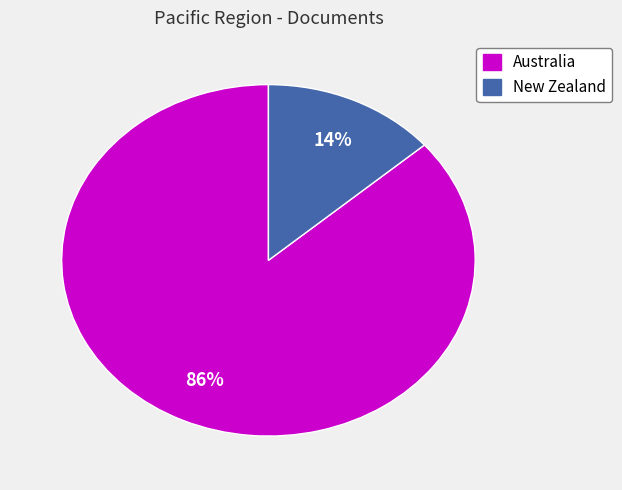

To the nearest percent, what is the average slice percentage?

50%